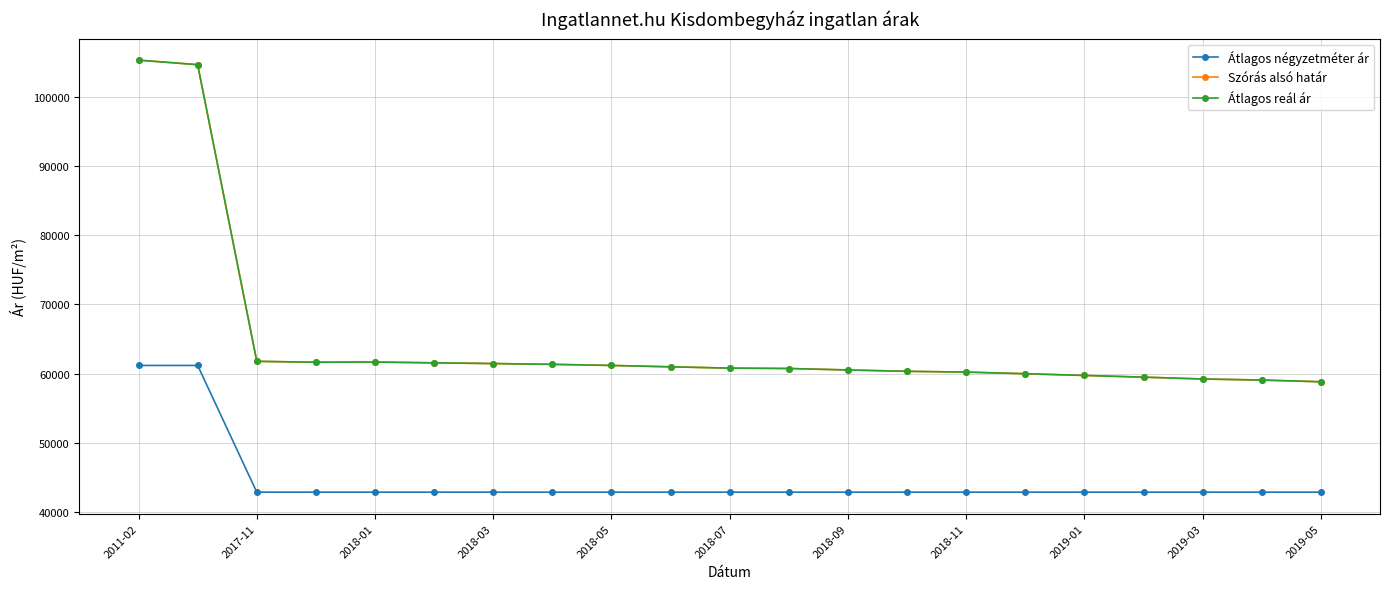

True or false: Átlagos négyzetméter ár has more than 1 points higher than both neighbors.

False